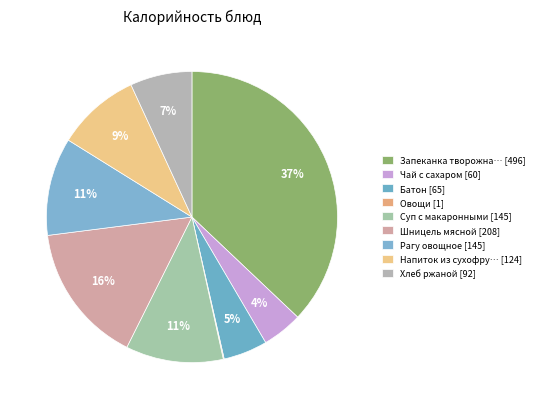

To the nearest percent, what is the average slice percentage?

11%